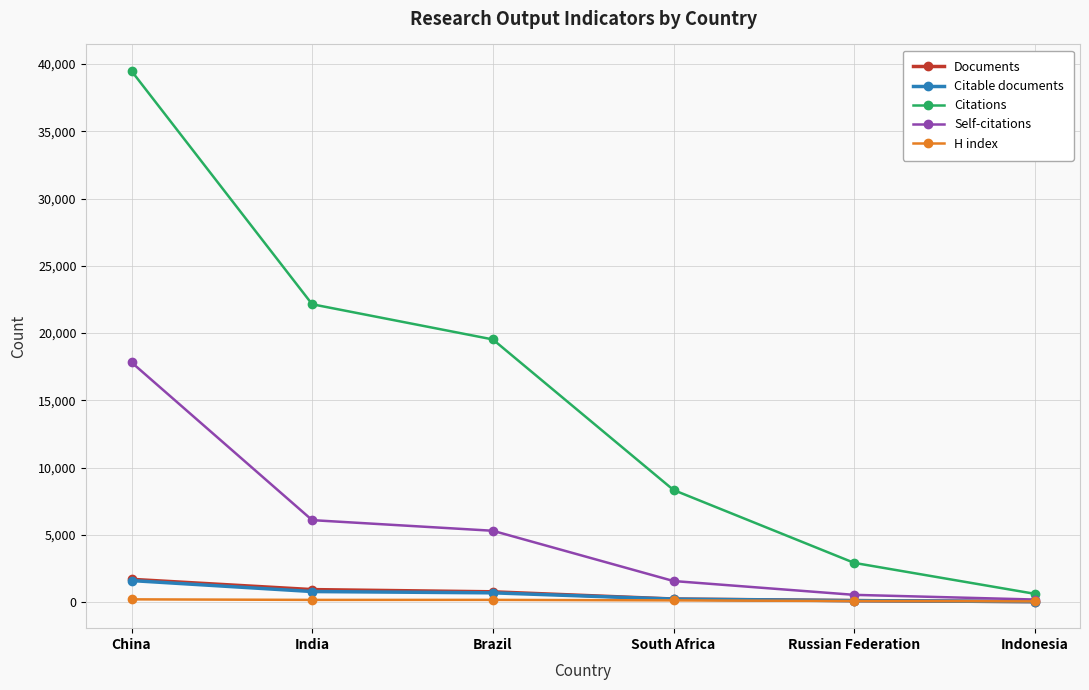

True or false: Citations and Self-citations cross at least once.

False